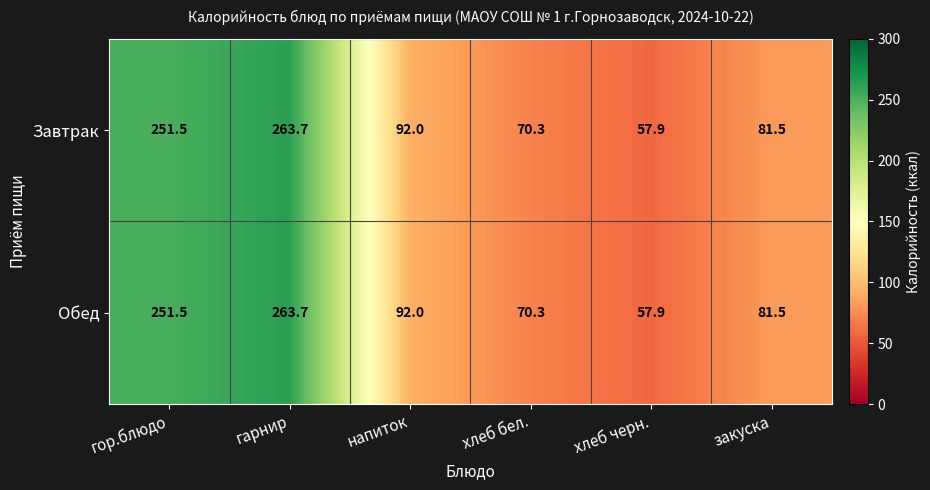

At which category is the sum across all series the highest?

гарнир